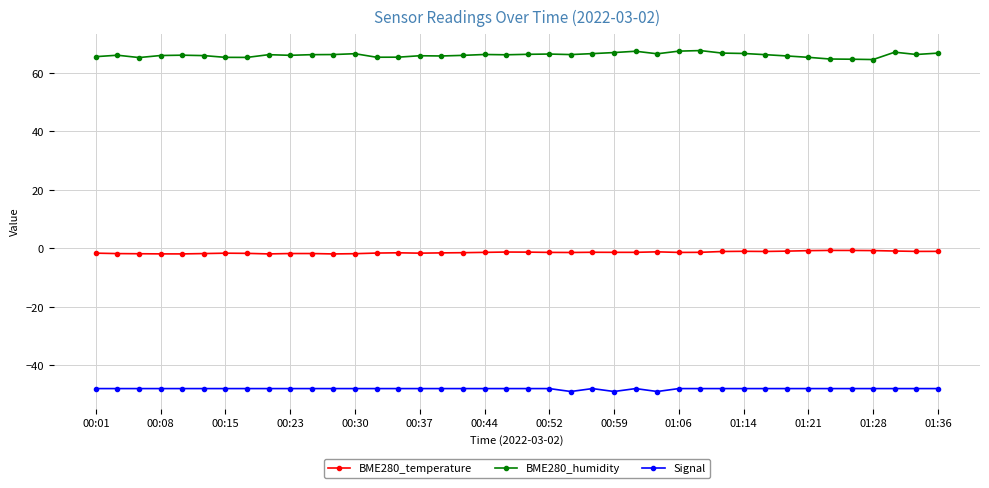

True or false: BME280_temperature and Signal intersect in this chart.

False